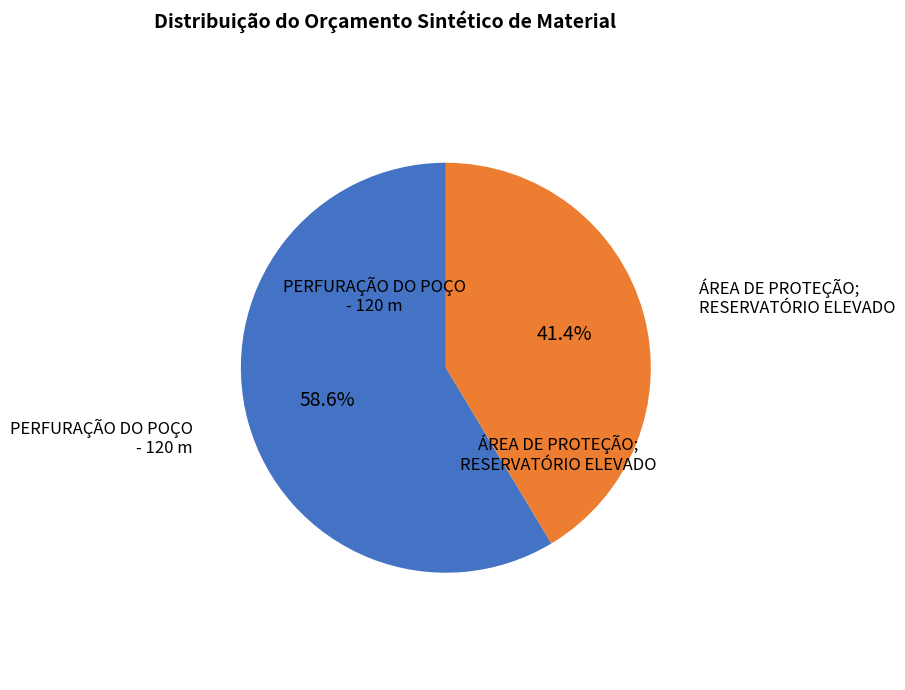

Approximately how many times larger is the value at PERFURAÇÃO DO POÇO - 120 m compared to ÁREA DE PROTEÇÃO; RESERVATÓRIO ELEVADO?

1.4